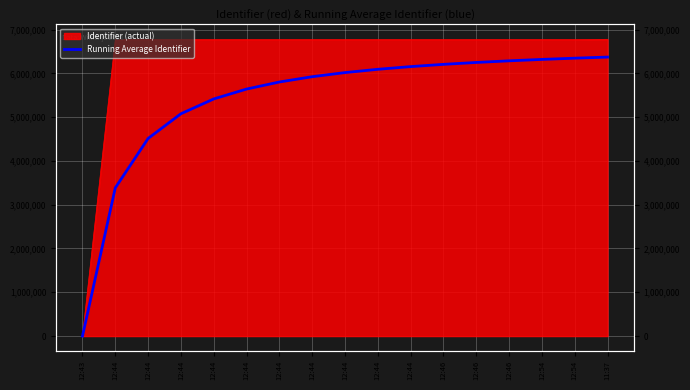

Reading left to right, list all the values displayed in this chart.

0.0	3384542.0	4512723.3	5076814.5	5415269.6	5640906.7	5802076.3	5922953.8	6016969.8	6092182.8	6153720.9	6205003.0	6248395.8	6285590.0	6317824.3	6346029.8	6371394.9